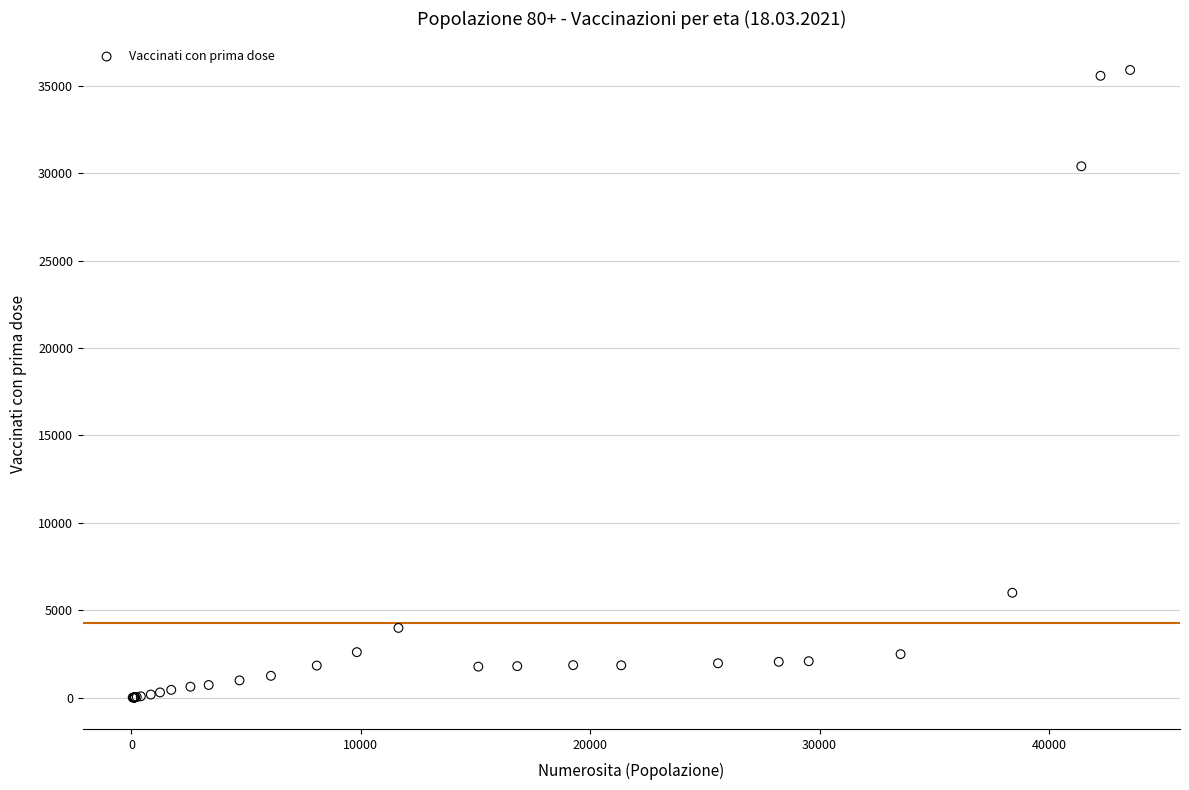

What Y value in the scatter plot is closest to 17955?

5996